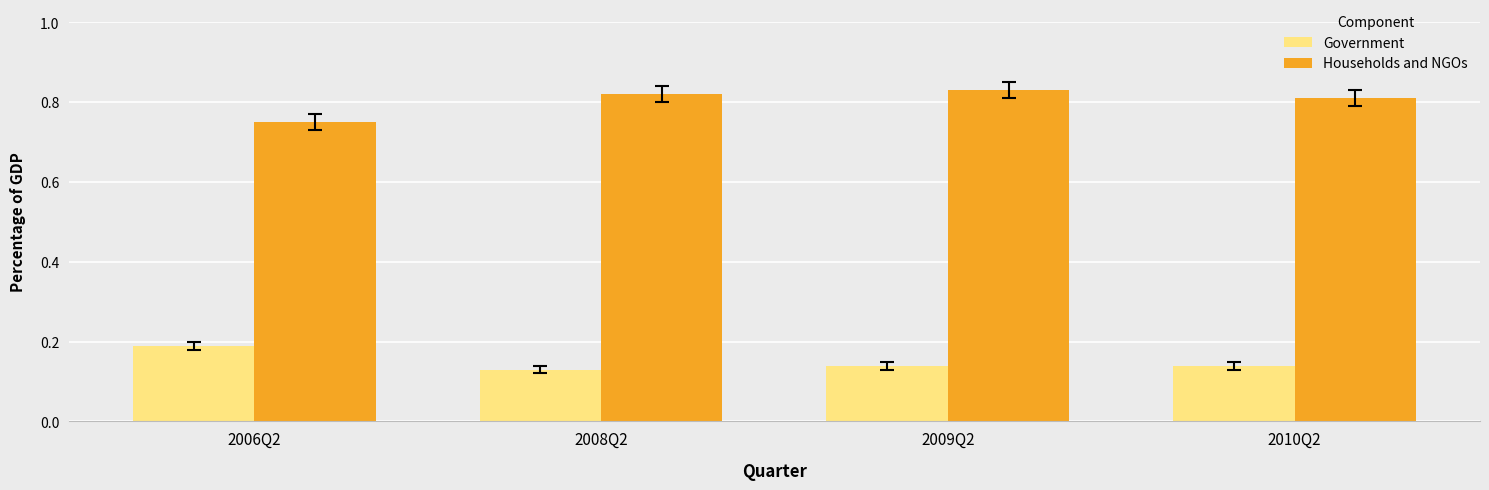

At how many categories does at least one series exceed 0?

4